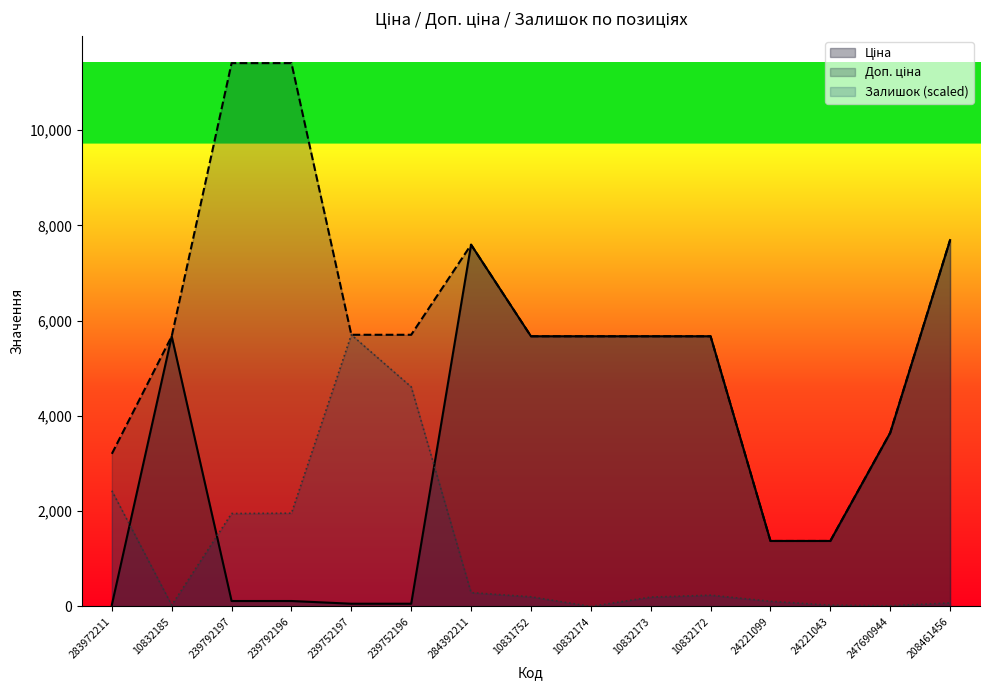

How many categories are shown in the chart?

15